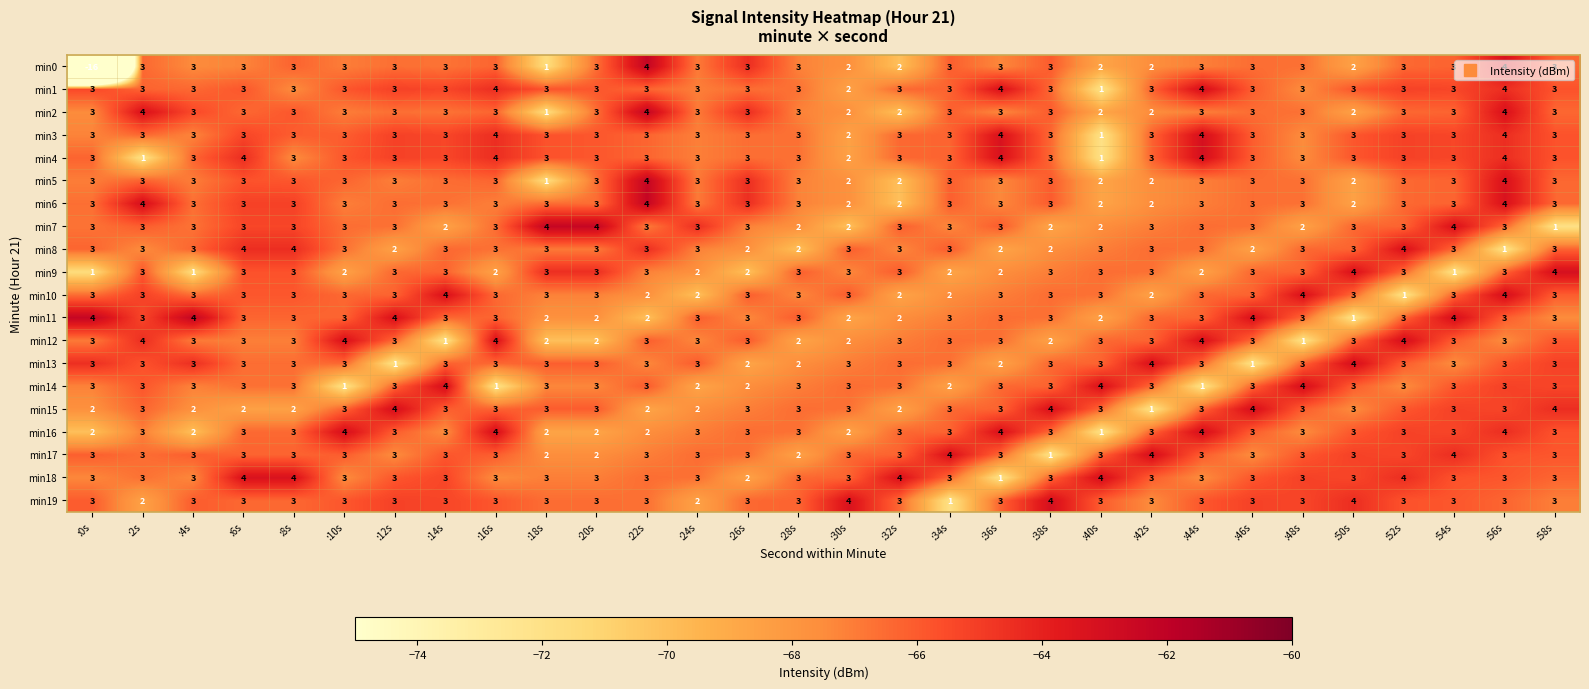

The min6 series shows 1 at :16s. True or false?

False